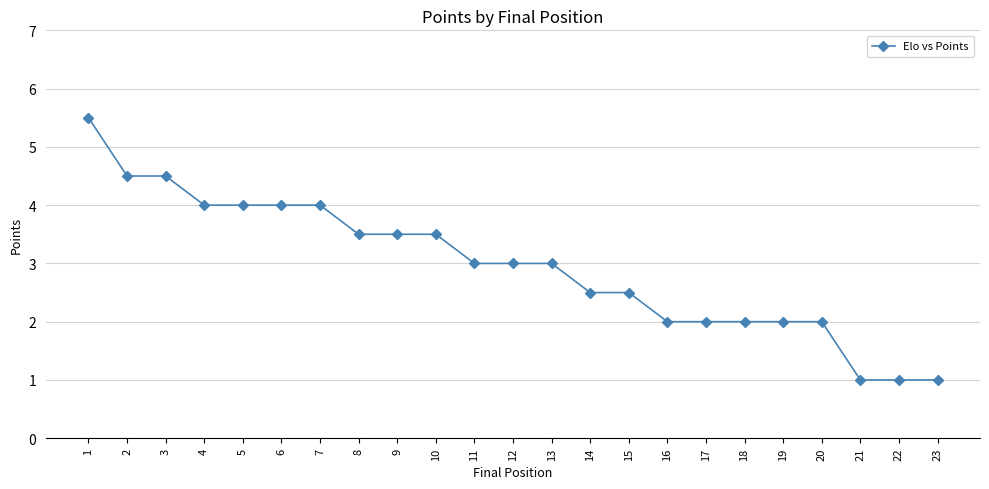

What is the change in value from 5 to 8?

-0.5